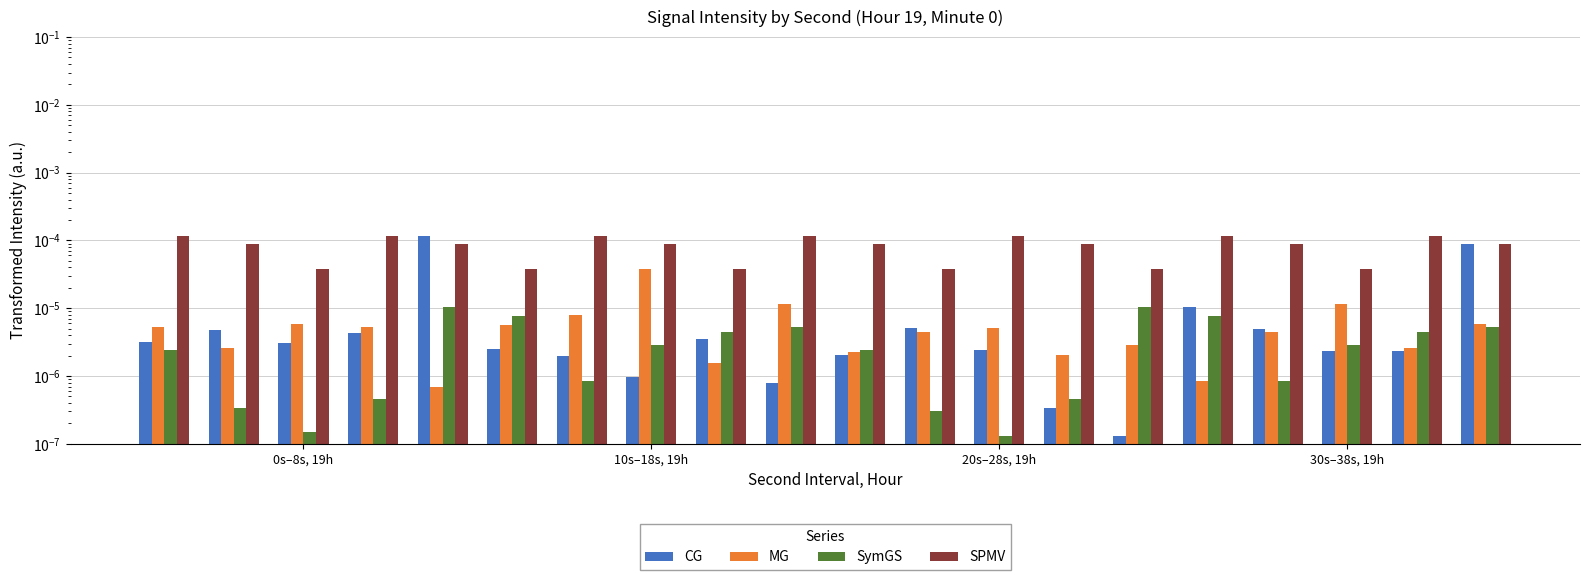

The MG series shows 0.0 at 30s–38s, 19h. True or false?

True